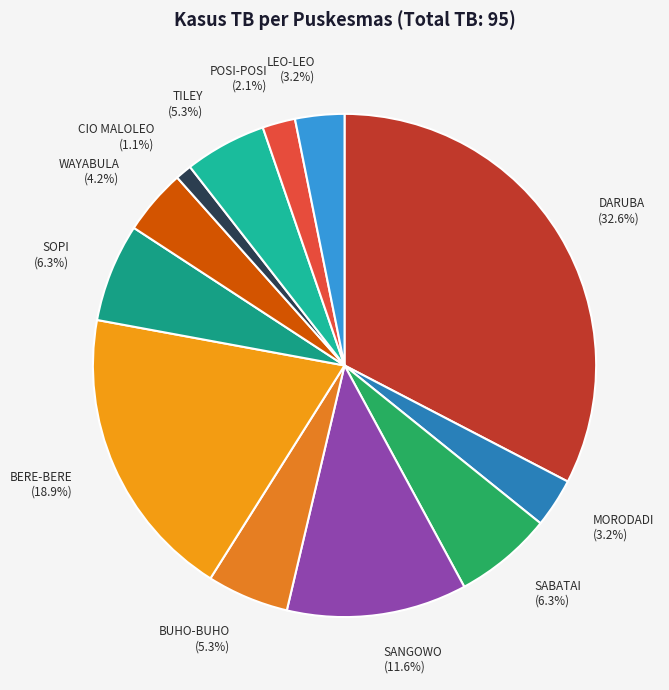

To the nearest percent, what is the combined percentage of TILEY and BERE-BERE?

24%